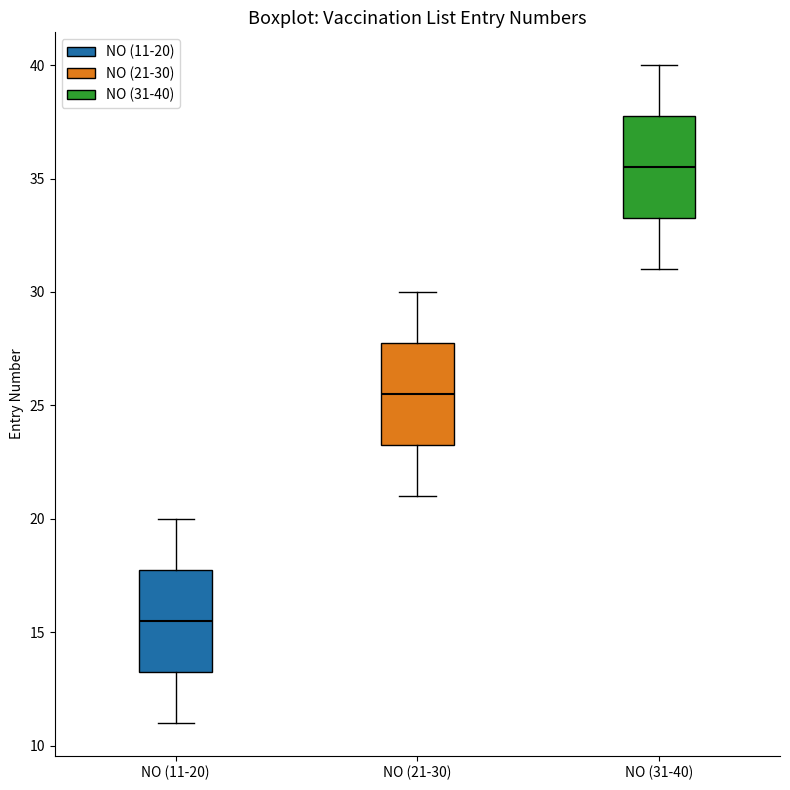

Which box's median line is the lowest?

NO (11-20)